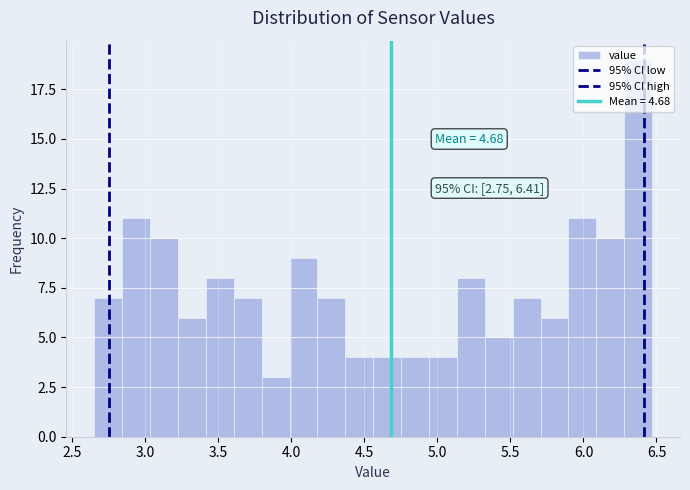

Around what value on the x-axis is the tallest bar? Give the approximate position of its centre, as read against the axis.

6.35